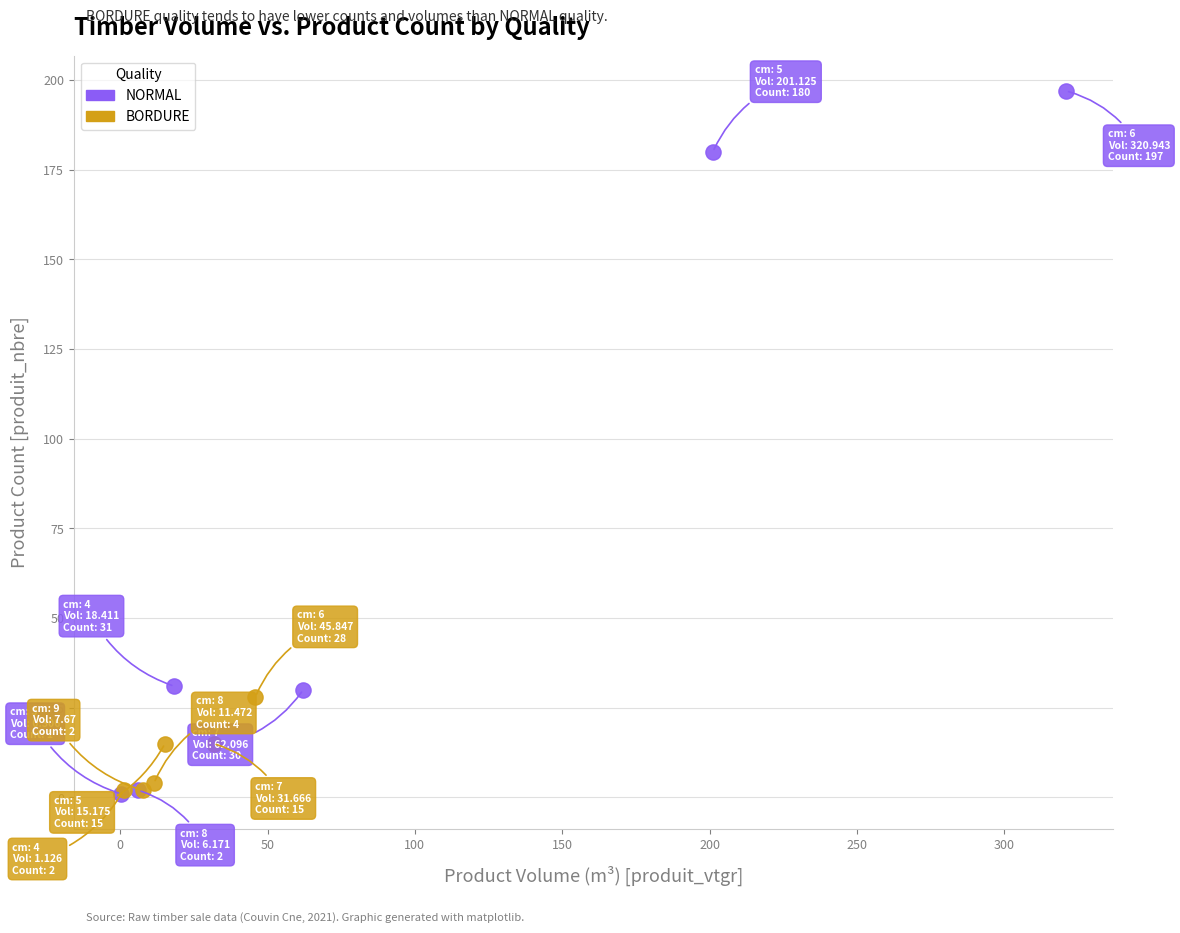

Which series has the largest Y range (max minus min)?

NORMAL